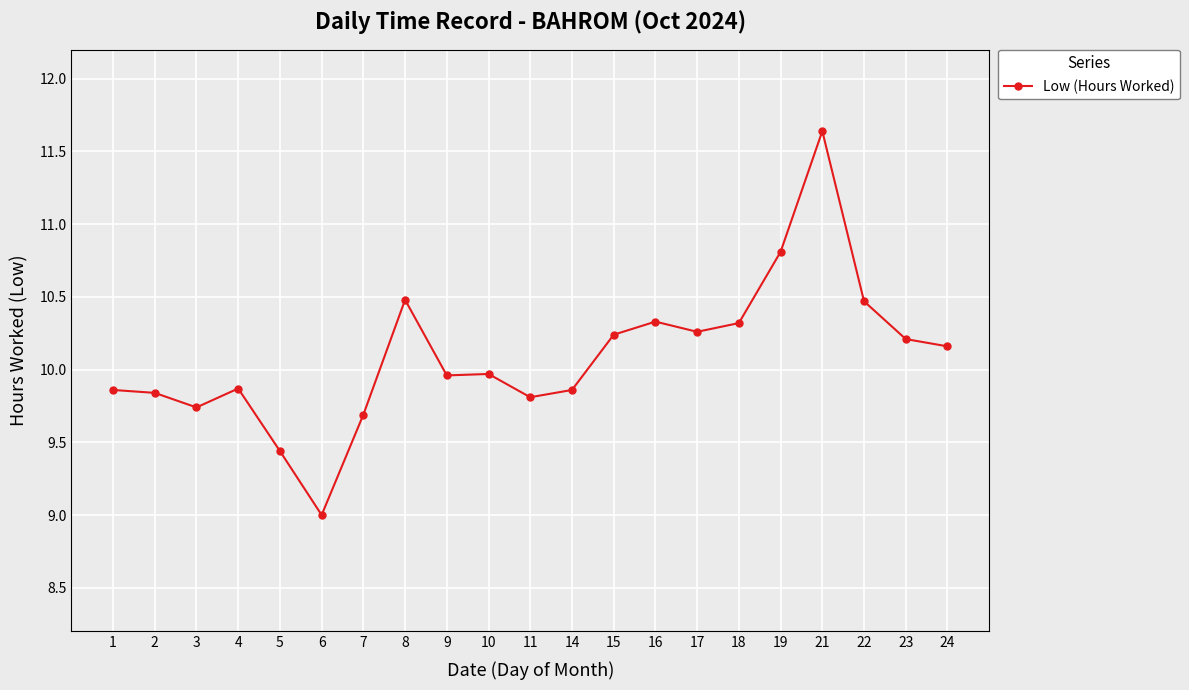

What is the difference between the values at 23 and 3?

0.5